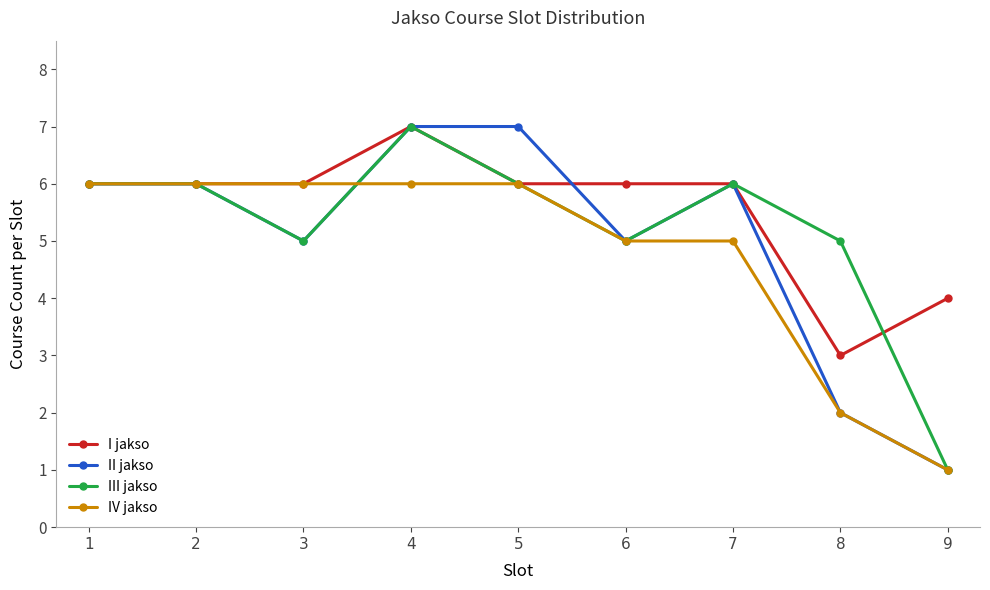

Where is the first local minimum for III jakso?

3